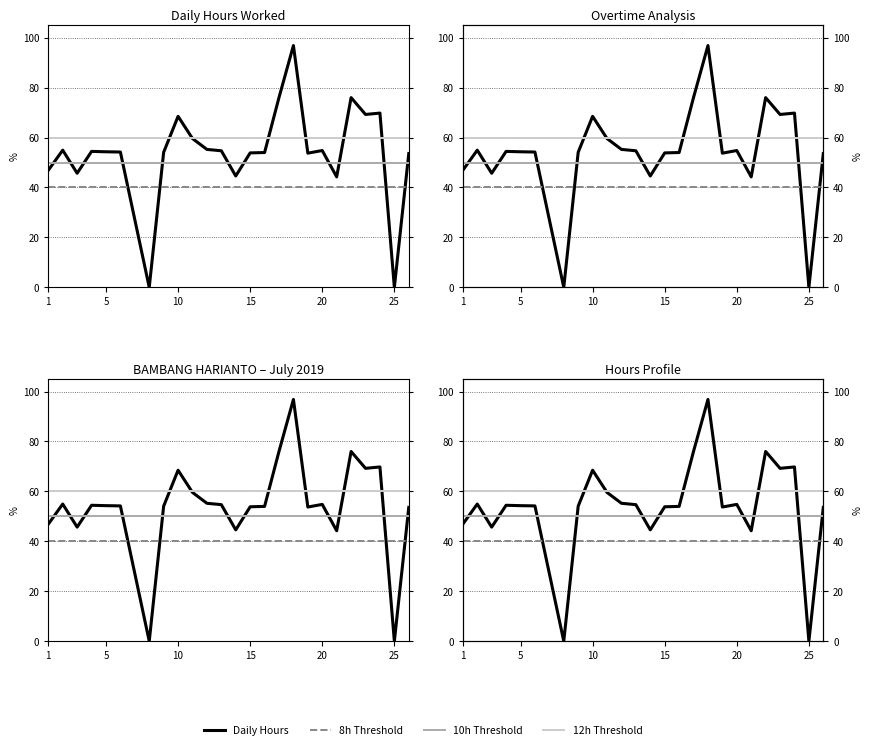

The Daily Hours series shows -56.3 at 25. True or false?

False